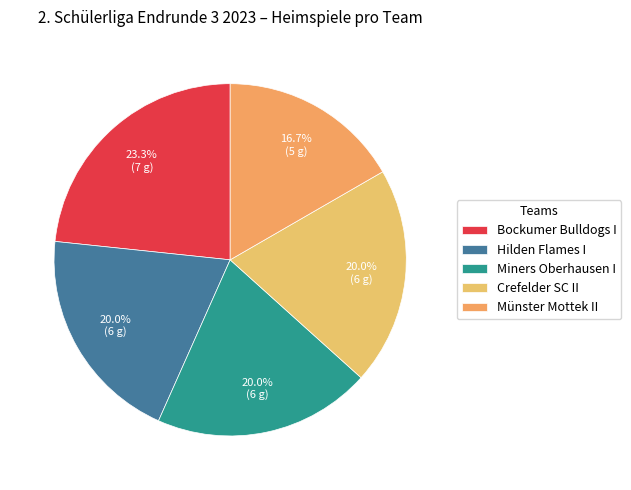

What portion of the pie excludes Crefelder SC II?

80.0%